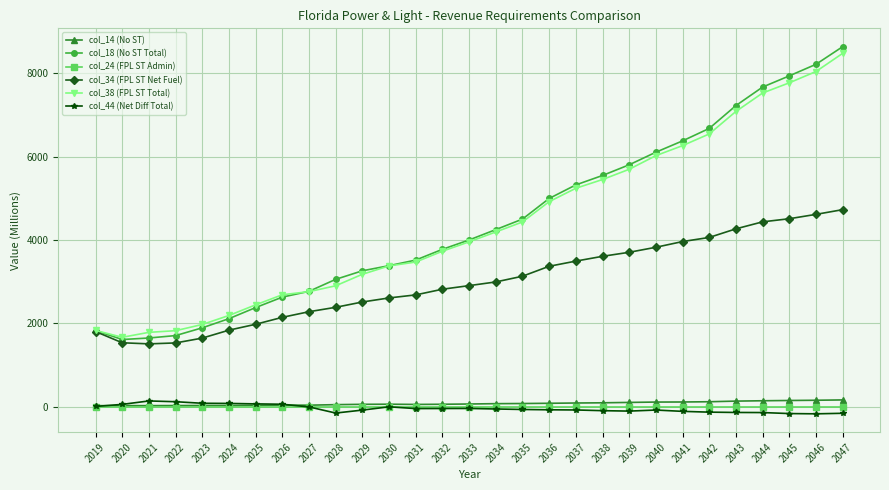

Is the value of col_34 (FPL ST Net Fuel) at 2036 greater than the value of col_38 (FPL ST Total) at 2038?

No